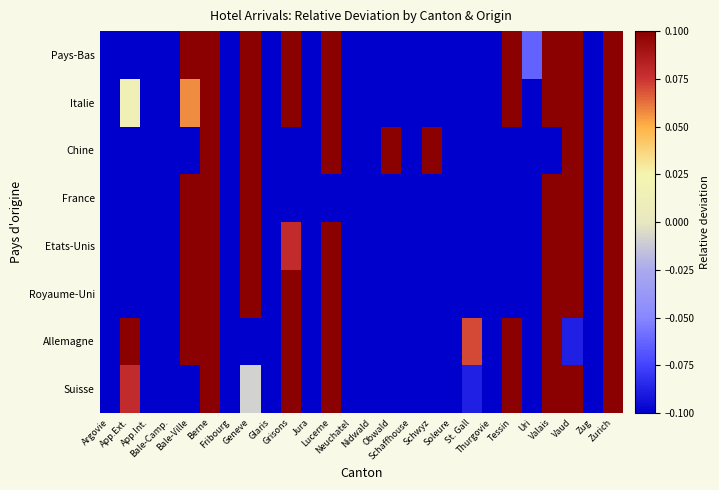

At how many categories does at least one series exceed 0?

13